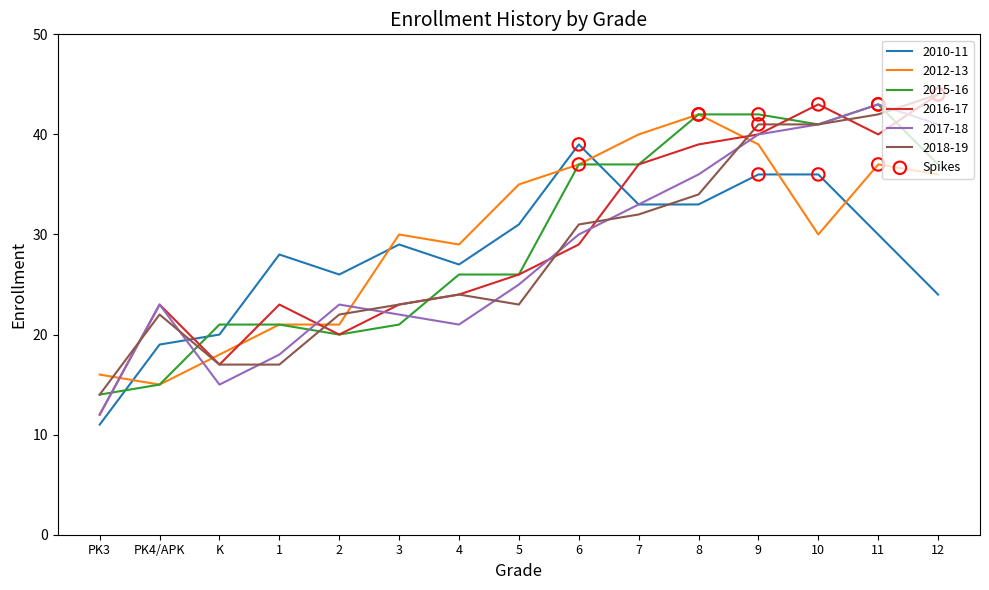

What is the total value across all series at 2?

132